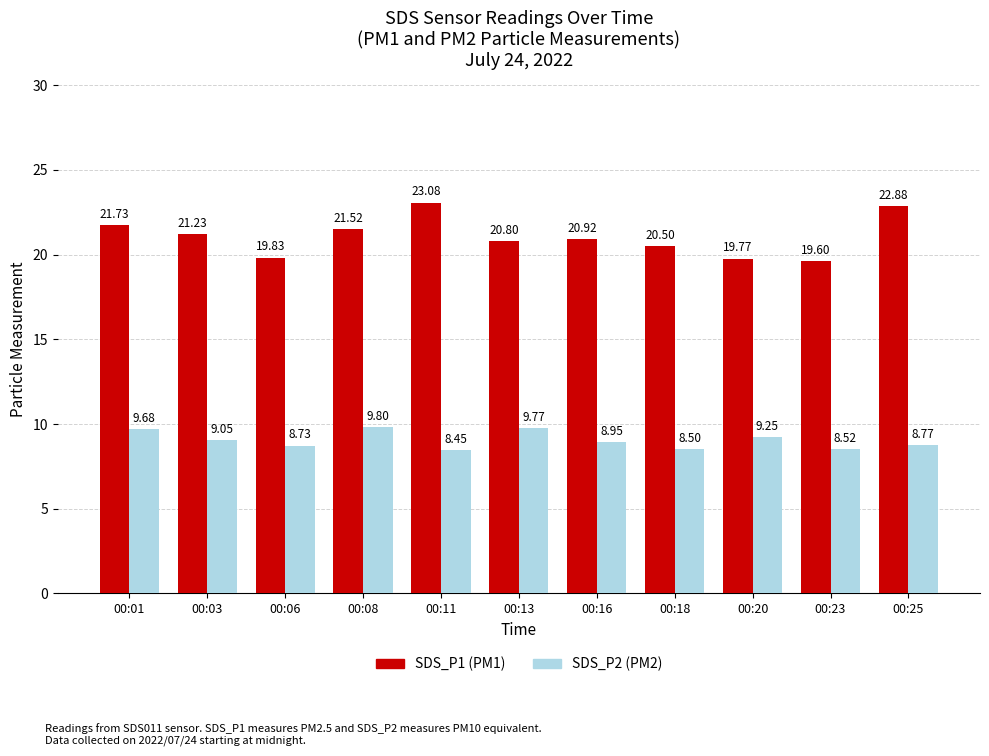

Which category has the highest value in the SDS_P1 (PM1) series?

00:11